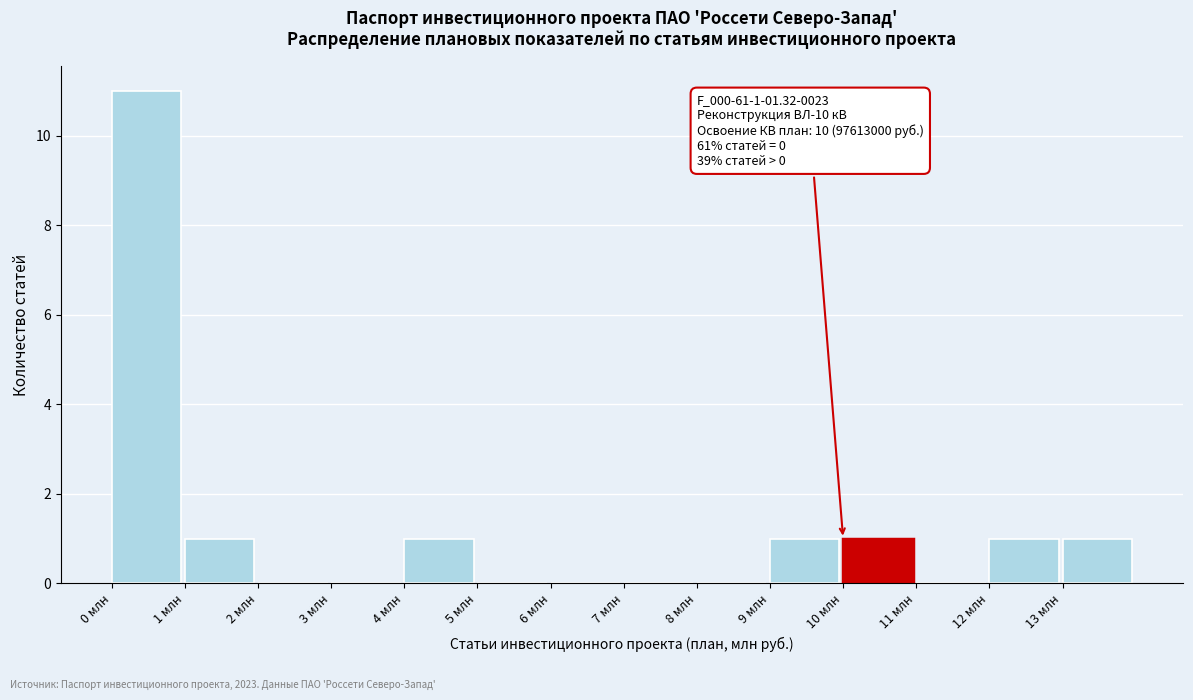

Over which range of the x-axis is the bar tallest?

0 to 1